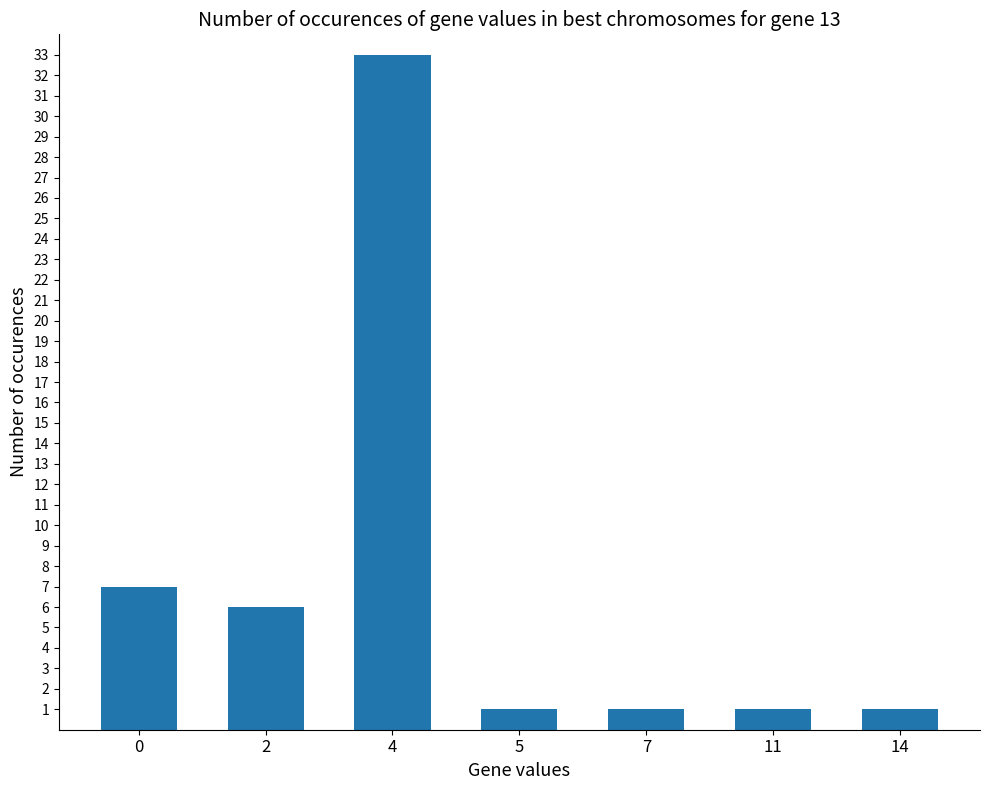

Reading left to right, list all the values displayed in this chart.

0=7	2=6	4=33	5=1	7=1	11=1	14=1